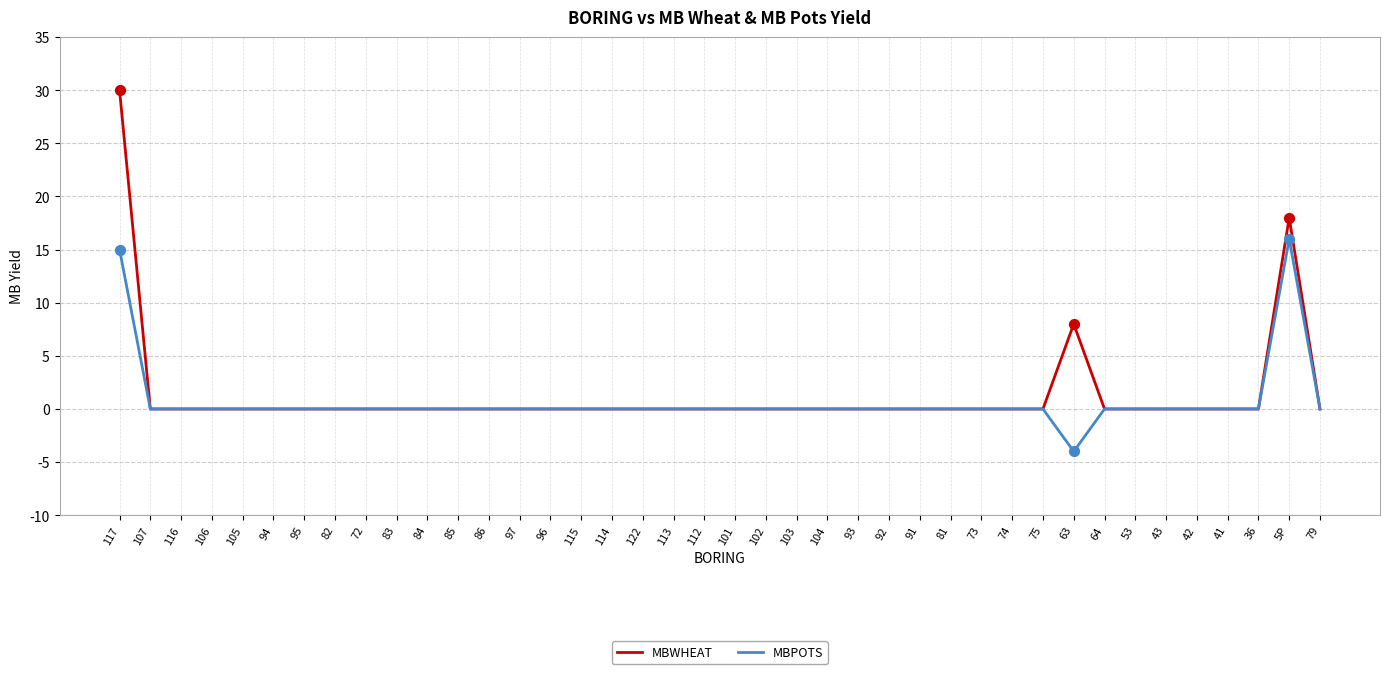

At how many categories does at least one series exceed 17?

2